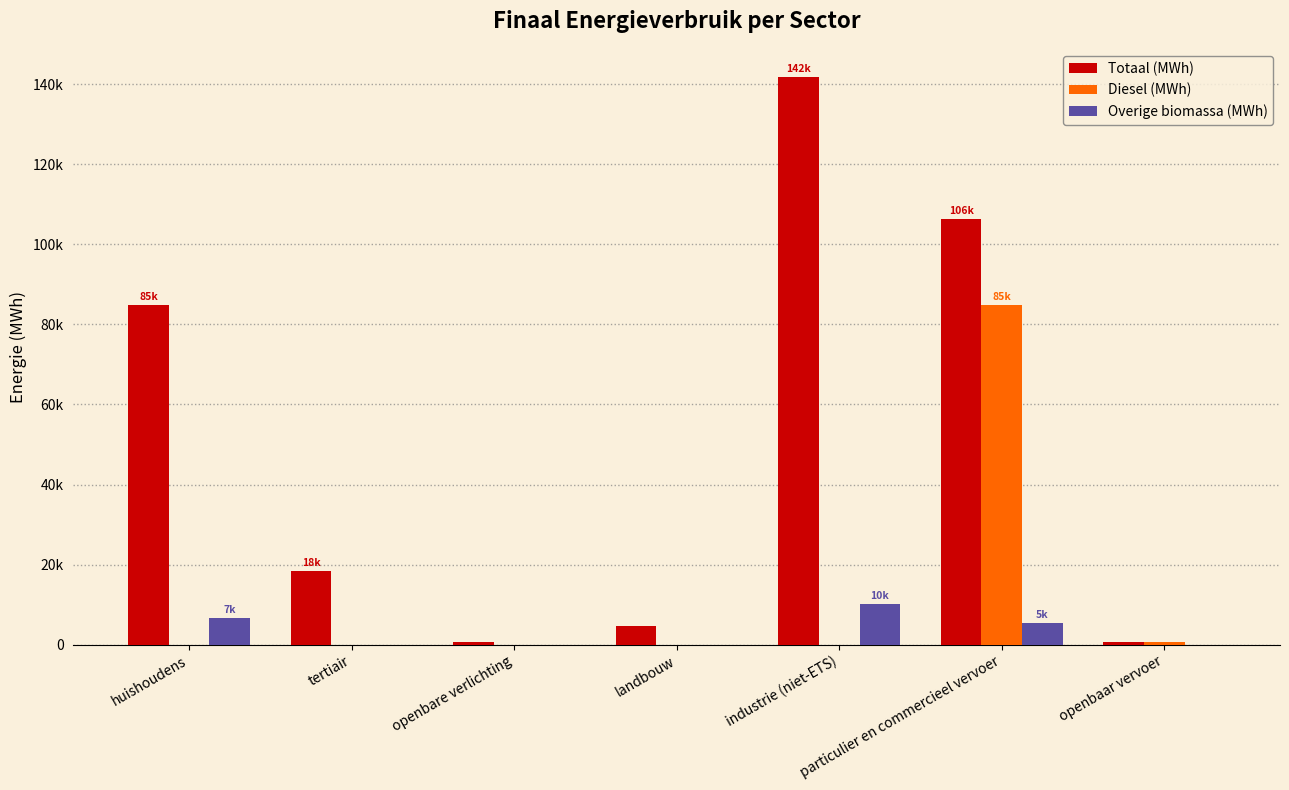

Are the bars horizontal?

No